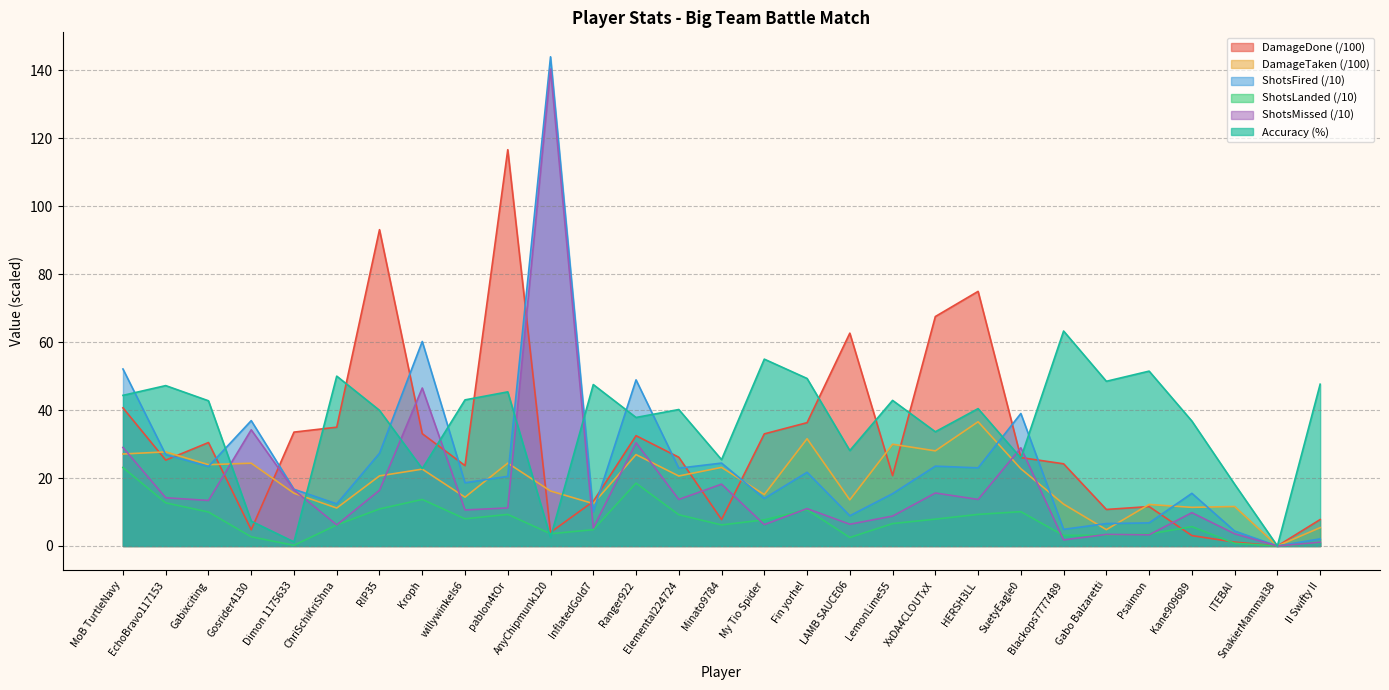

What is the label of the 12th point from the right?

LAMB SAUCE06